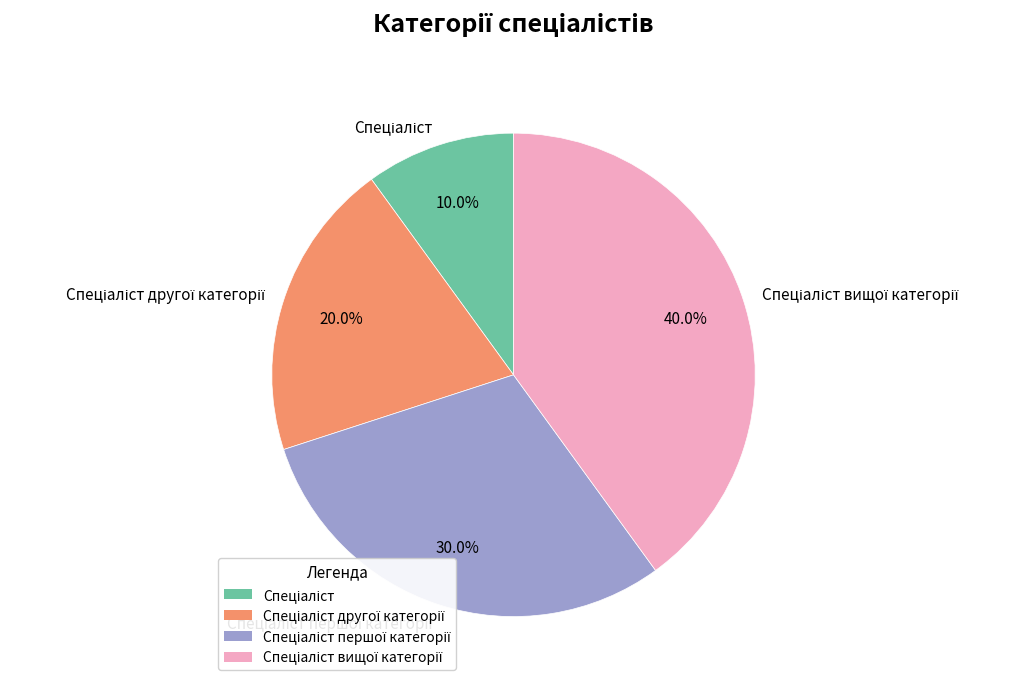

Is there a majority slice in this chart?

No